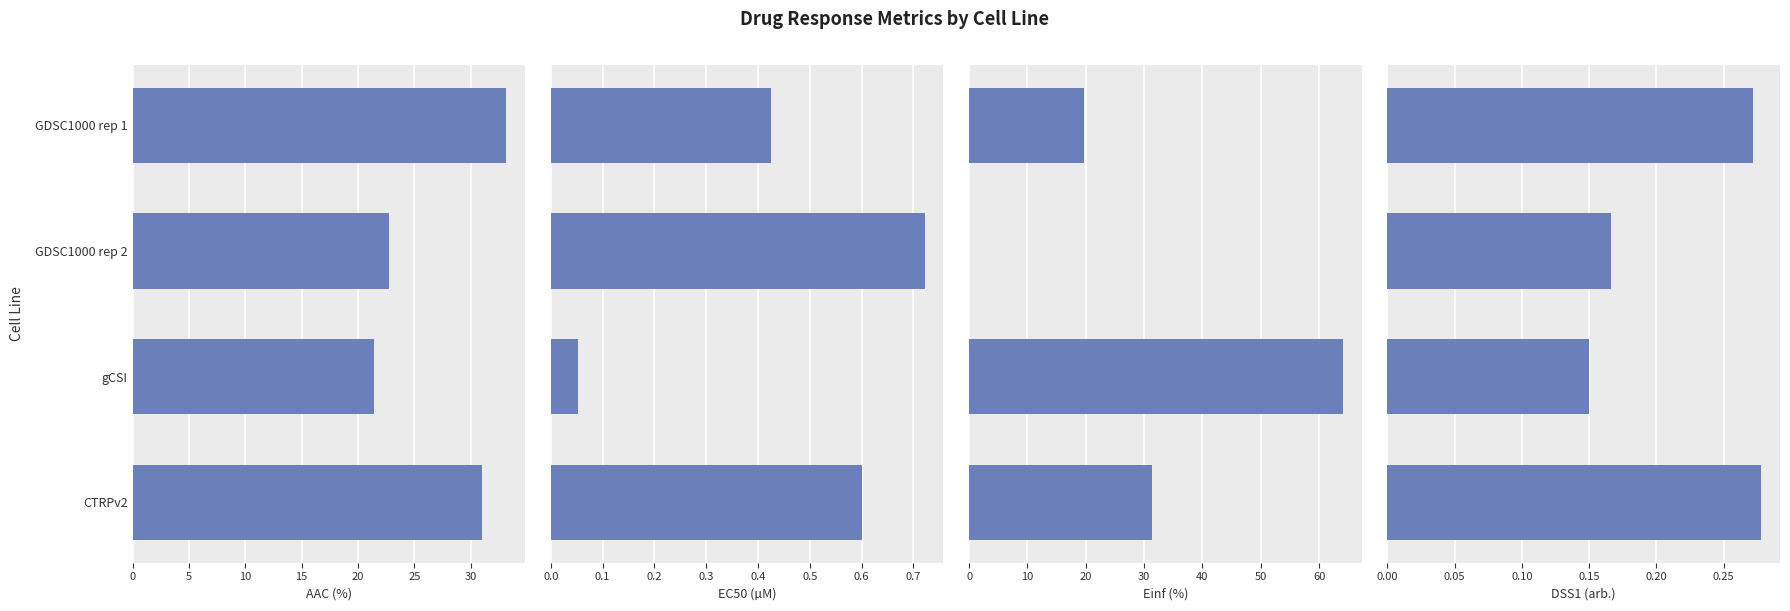

What is the greatest value displayed?

64.1